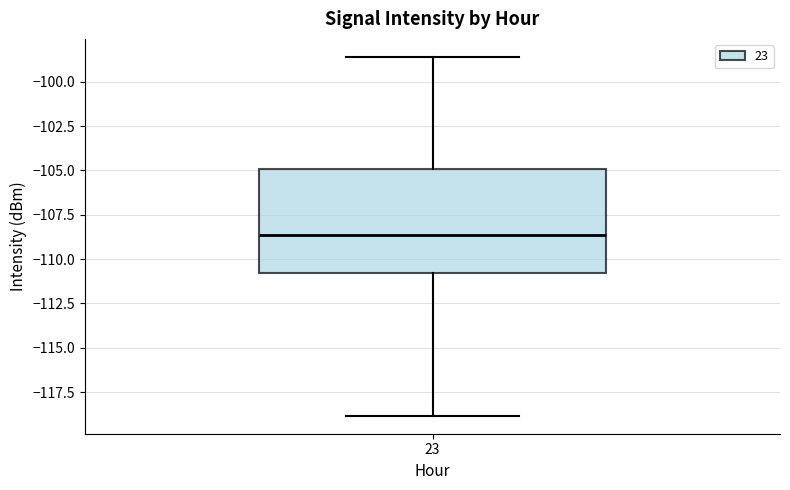

Read this box plot against the y-axis: the position of the median line, the range covered by the box, and the ends of both whiskers. The values are not printed on the chart, so give them approximately, as read against the axis.

median -108.5, box -111.0 to -105.0, whiskers -119.0 to -98.5